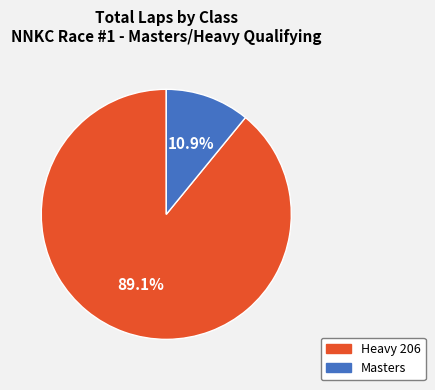

Which has a higher value, Masters or Heavy 206?

Heavy 206